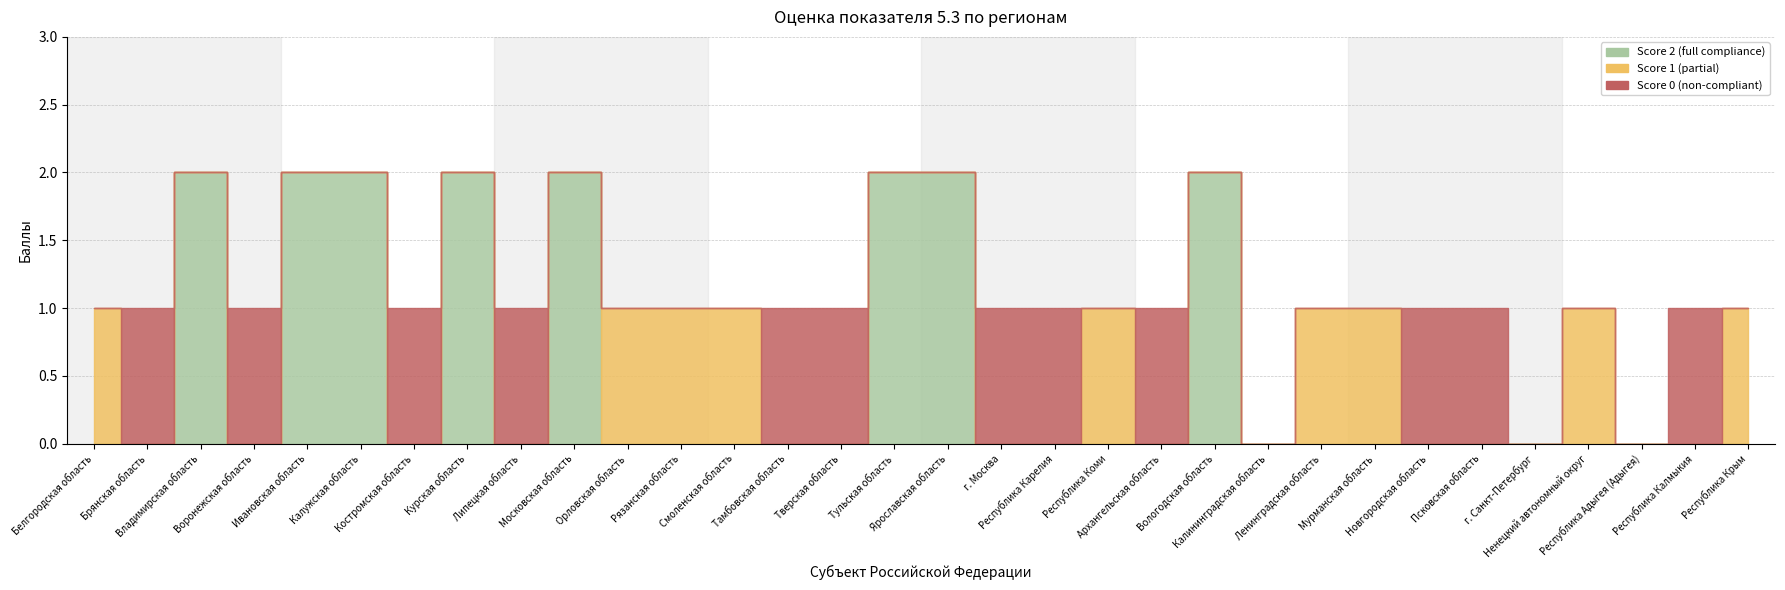

The Score 0 (non-compliant) series shows 0 at Белгородская область. True or false?

False